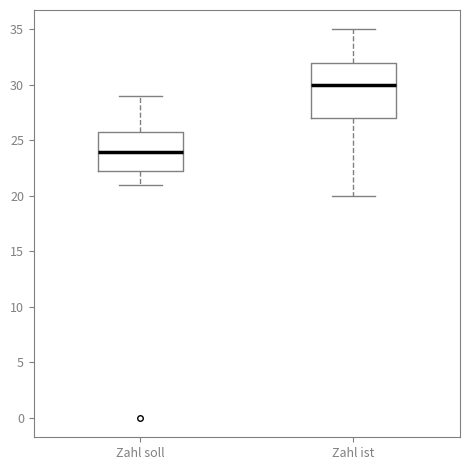

Where is the upper edge of the box for Zahl soll on the y-axis? The values are not printed on the chart, so give them approximately, as read against the axis.

26.0